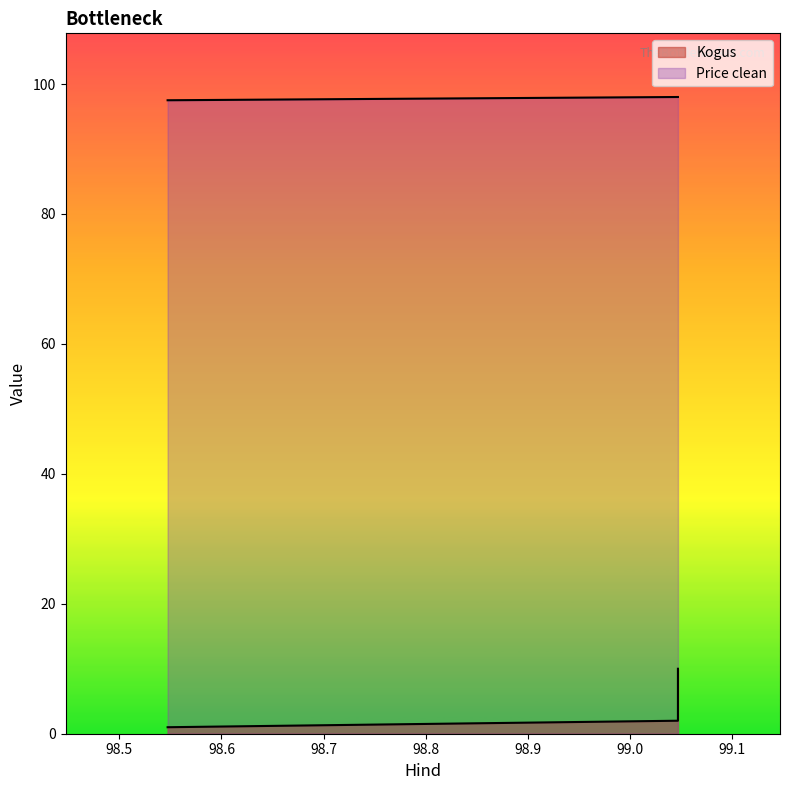

Count the Kogus values in the range 1 to 10.

3